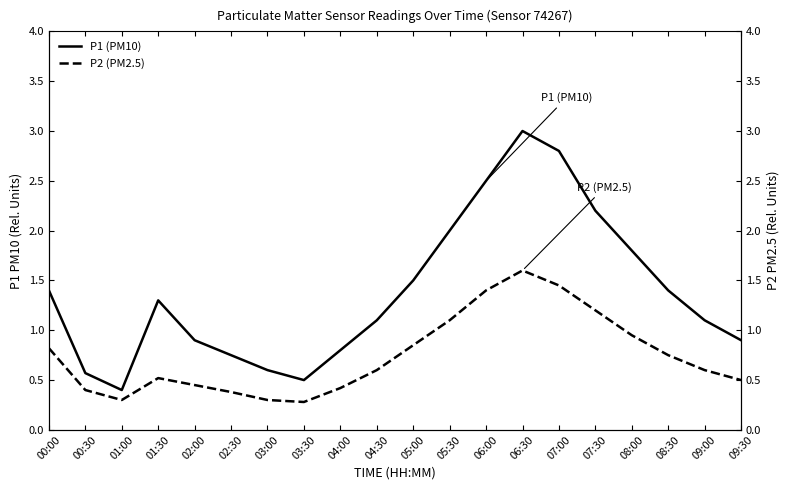

What is the value of the P1 (PM10) point at the 11th from the left?

1.5